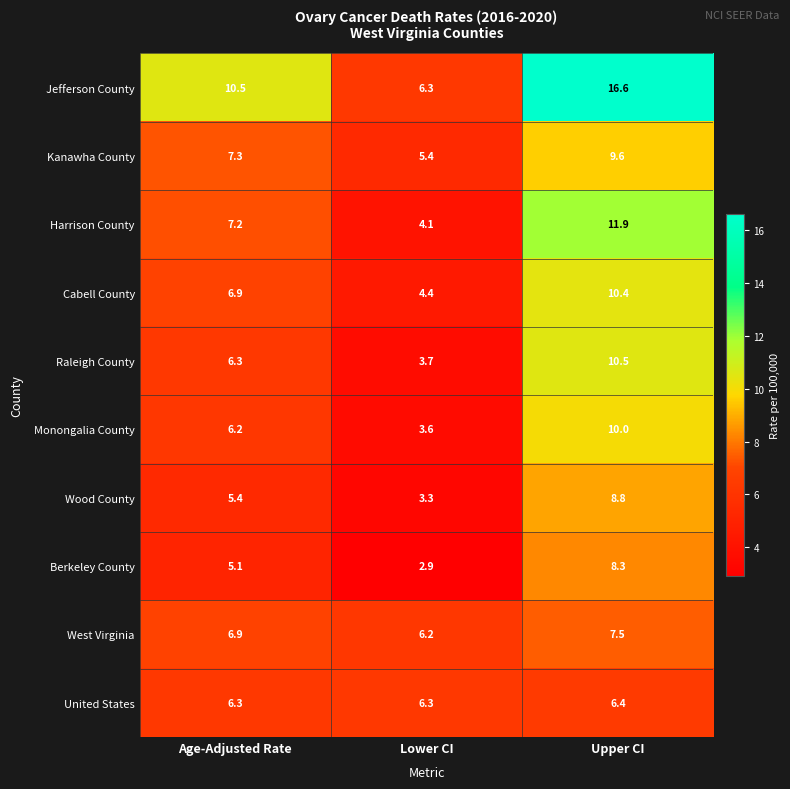

Between Age-Adjusted Rate and Upper CI, which series saw the biggest shift?

Jefferson County